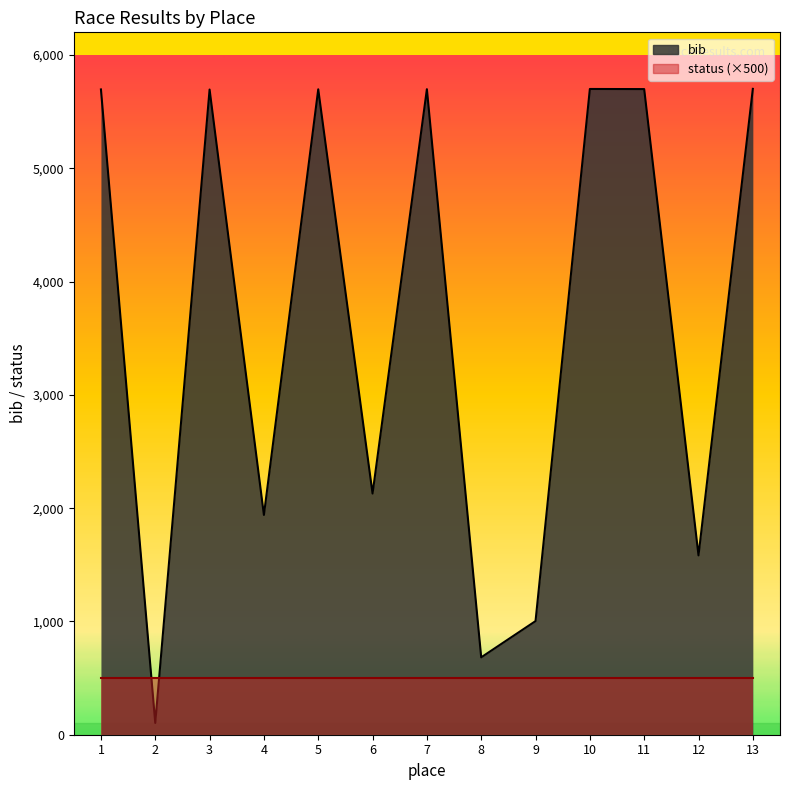

What is the difference between the maximum and minimum values?

5597